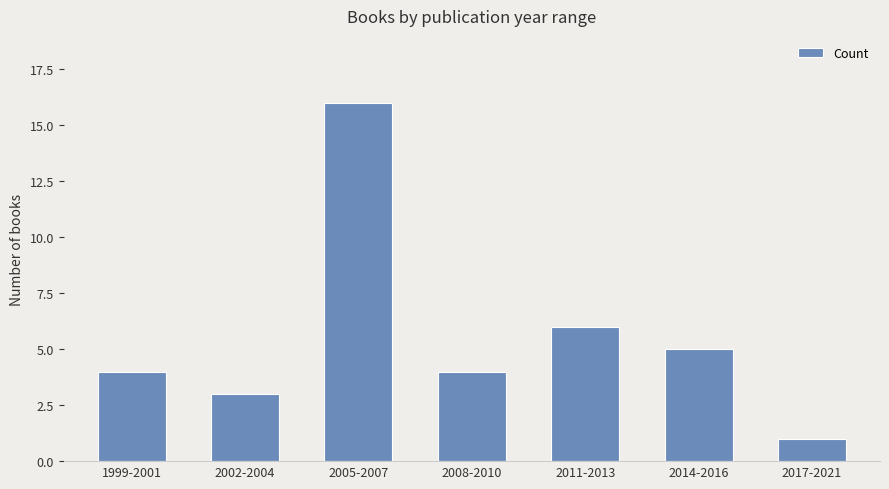

What is the maximum value shown in the chart?

16